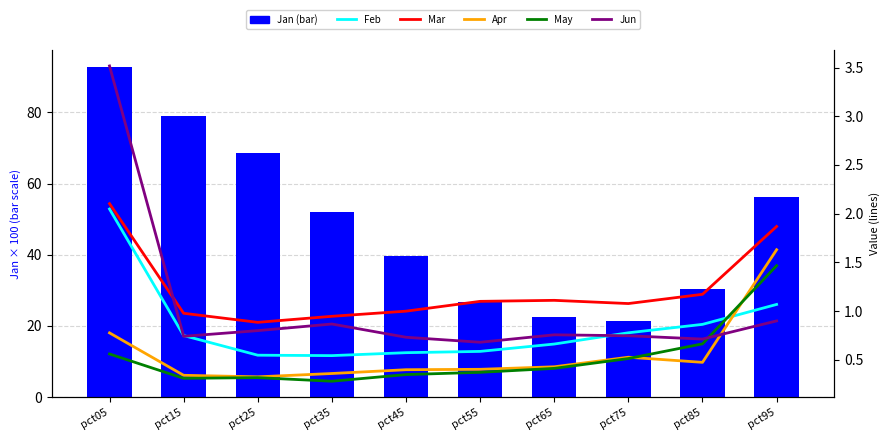

True or false: Apr has a value of 0.8 at pct05.

True